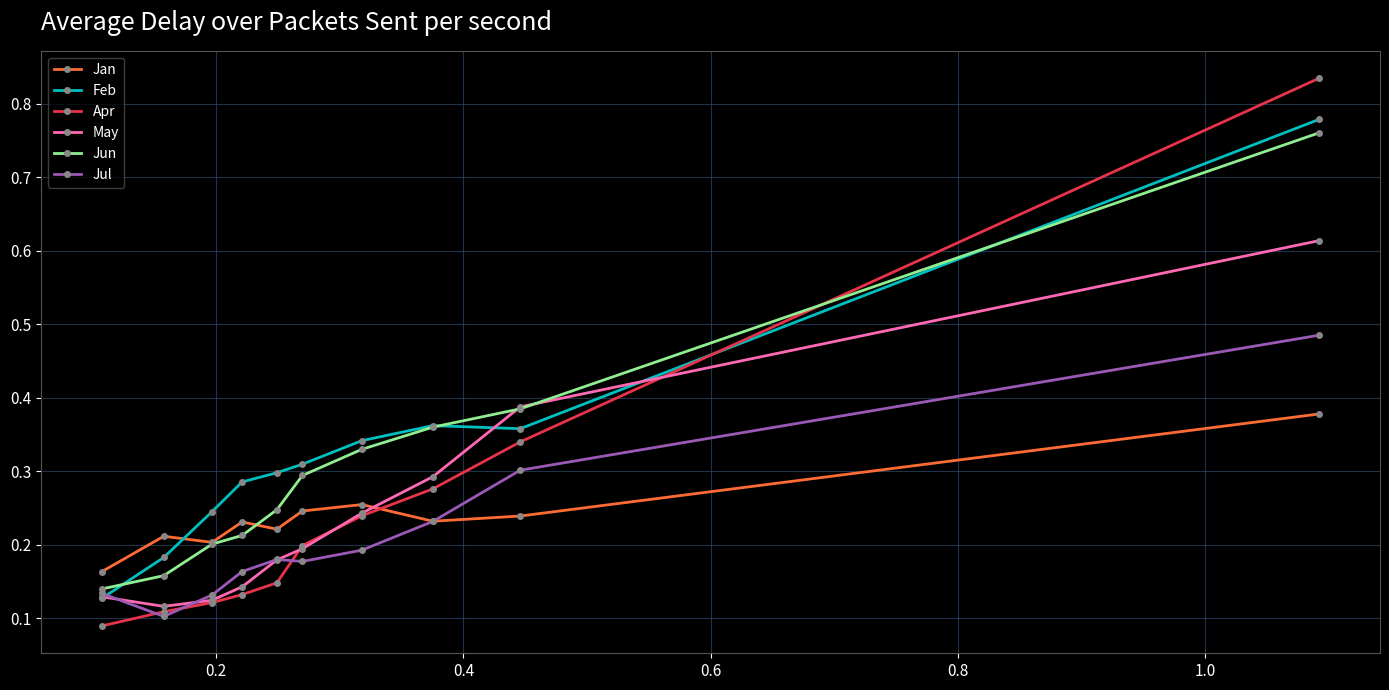

True or false: Apr and Feb intersect in this chart.

True